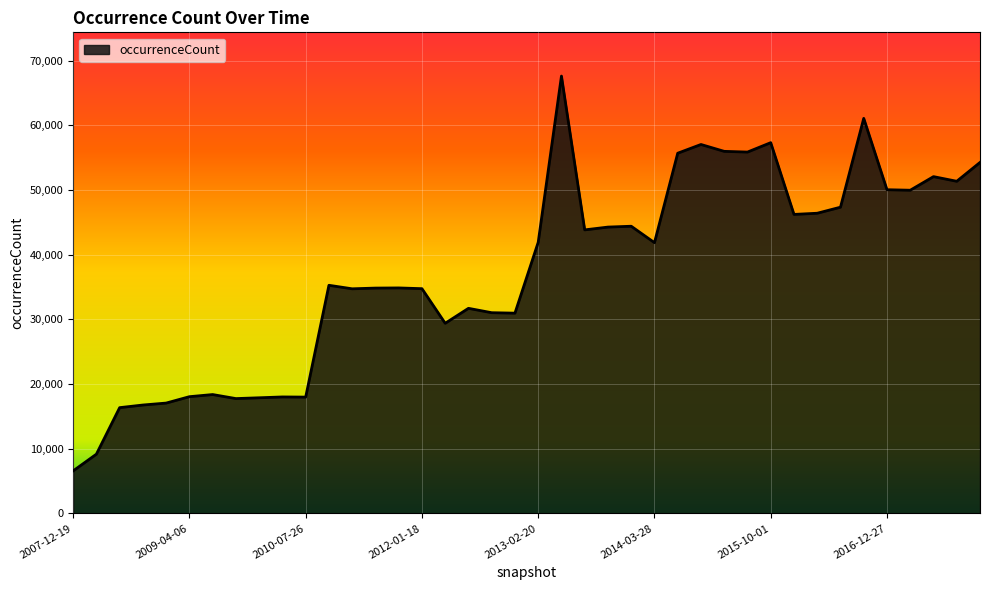

What is the difference between the maximum and minimum values?

61024